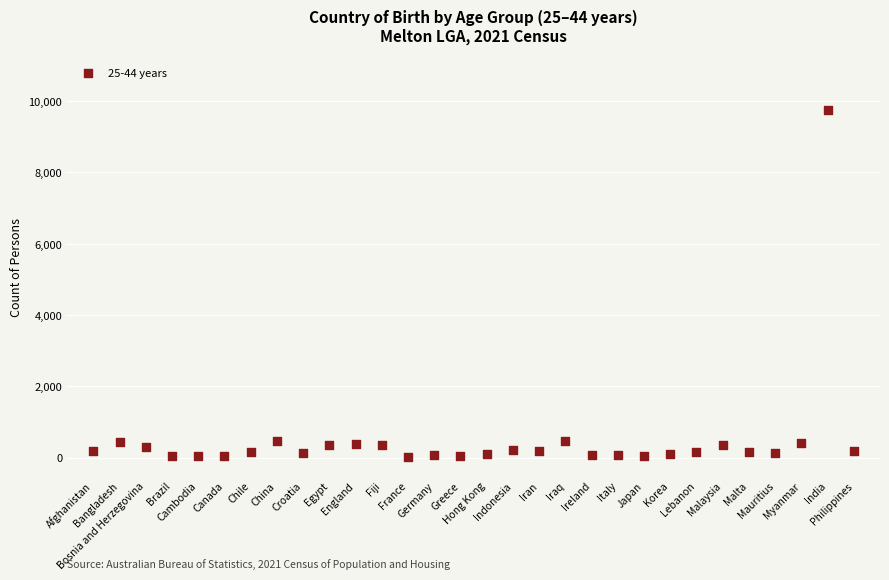

How many data points are displayed?

30